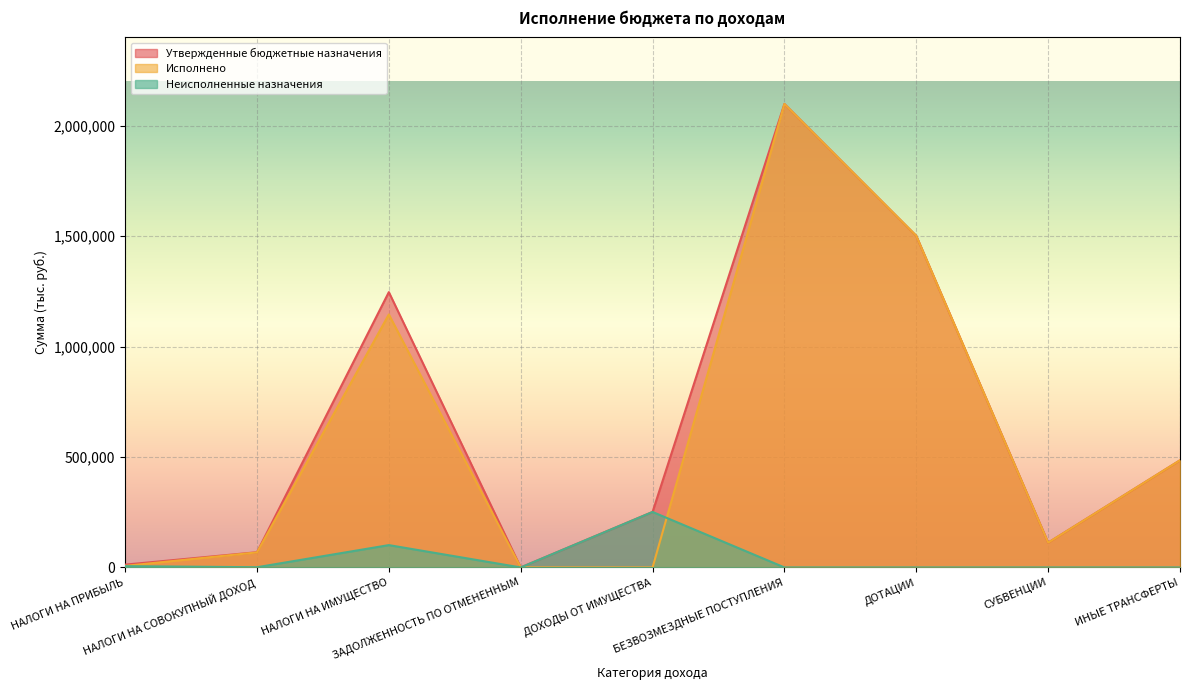

How many lines are shown in the chart?

3